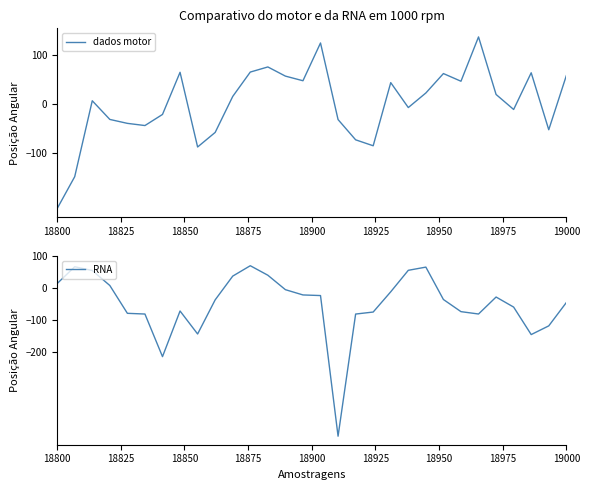

What is the highest value of the dados motor series?

137.0